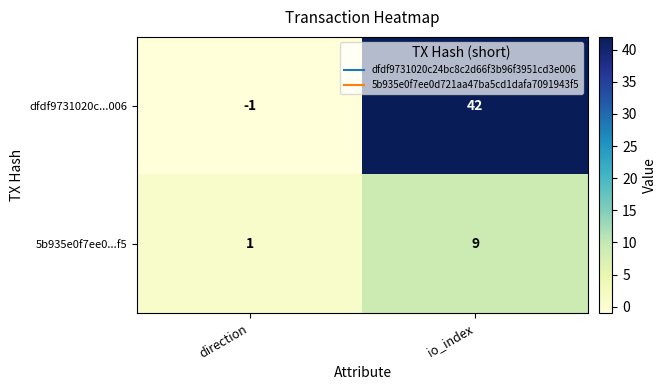

Which category has the highest value across all series?

io_index